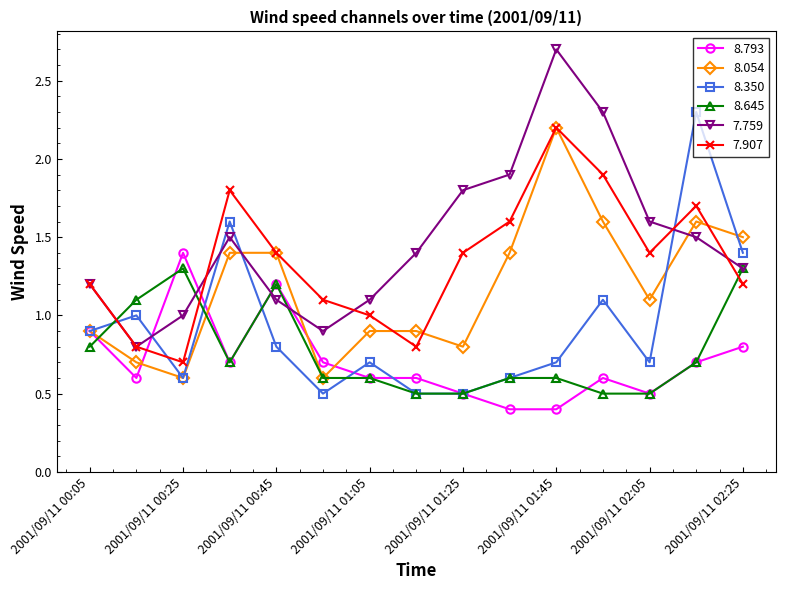

True or false: 8.350 has more than 0 points higher than both neighbors.

True